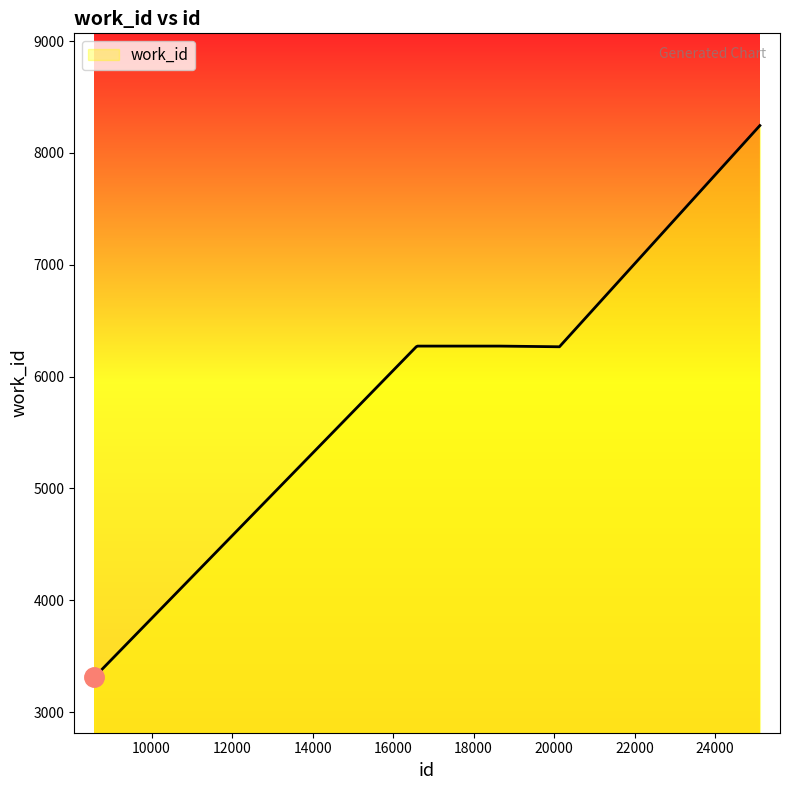

What is the greatest value displayed?

8245